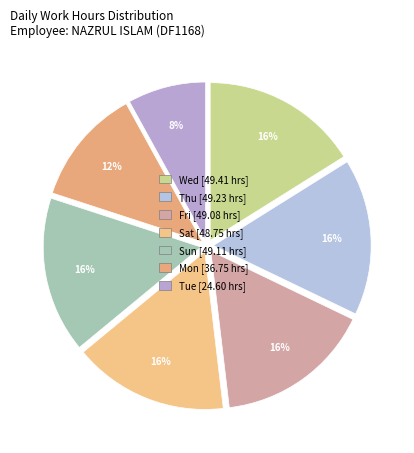

Count the number of slices in the pie.

7